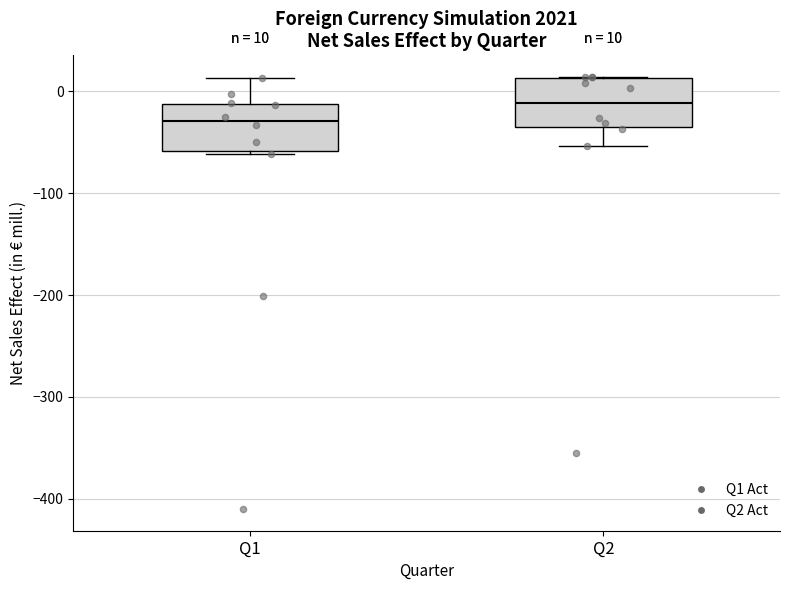

Which box's median line is the highest?

Q2